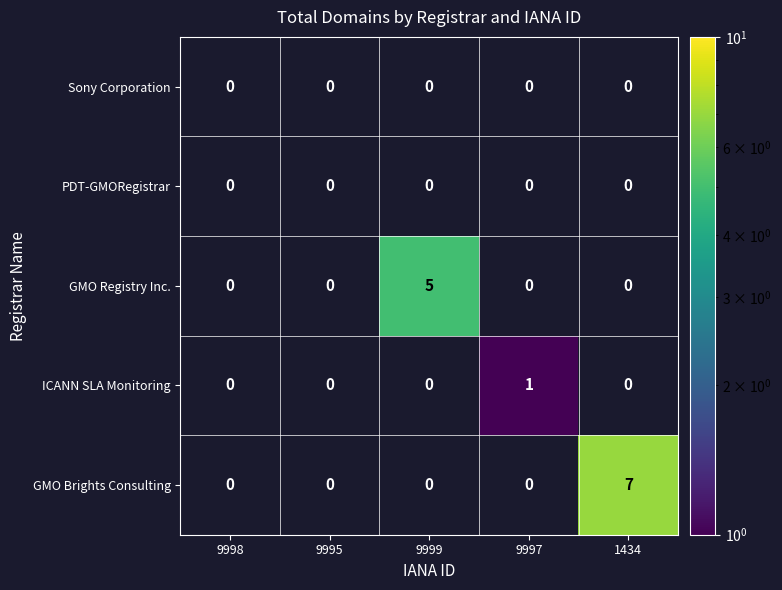

True or false: GMO Brights Consulting has a value of 7 at 1434.

True